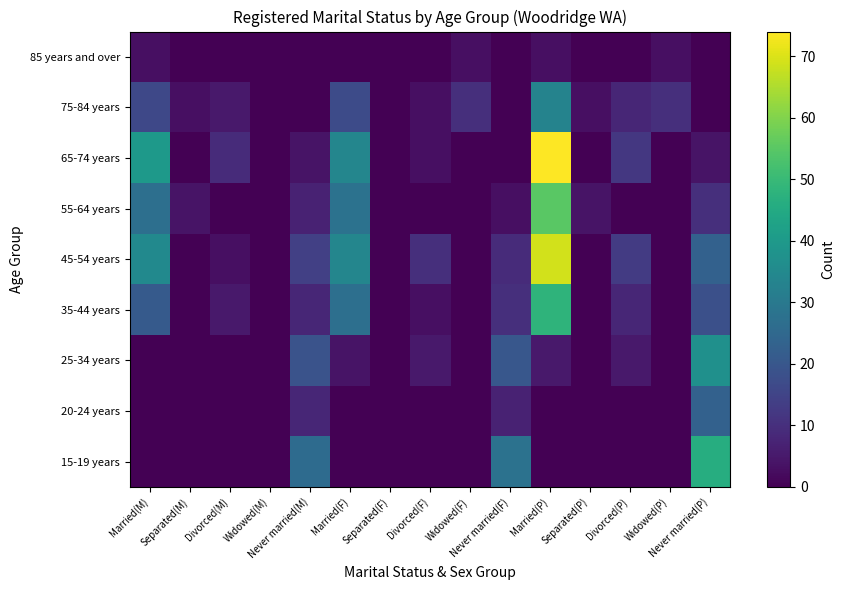

Reading left to right, extract all data points from this chart.

15-19 years: Married(M)=0	Separated(M)=0	Divorced(M)=0	Widowed(M)=0	Never married(M)=26	Married(F)=0	Separated(F)=0	Divorced(F)=0	Widowed(F)=0	Never married(F)=28	Married(P)=0	Separated(P)=0	Divorced(P)=0	Widowed(P)=0	Never married(P)=46
20-24 years: Married(M)=0	Separated(M)=0	Divorced(M)=0	Widowed(M)=0	Never married(M)=8	Married(F)=0	Separated(F)=0	Divorced(F)=0	Widowed(F)=0	Never married(F)=7	Married(P)=0	Separated(P)=0	Divorced(P)=0	Widowed(P)=0	Never married(P)=23
25-34 years: Married(M)=0	Separated(M)=0	Divorced(M)=0	Widowed(M)=0	Never married(M)=19	Married(F)=4	Separated(F)=0	Divorced(F)=5	Widowed(F)=0	Never married(F)=20	Married(P)=5	Separated(P)=0	Divorced(P)=5	Widowed(P)=0	Never married(P)=37
35-44 years: Married(M)=21	Separated(M)=0	Divorced(M)=5	Widowed(M)=0	Never married(M)=8	Married(F)=27	Separated(F)=0	Divorced(F)=3	Widowed(F)=0	Never married(F)=10	Married(P)=48	Separated(P)=0	Divorced(P)=8	Widowed(P)=0	Never married(P)=18
45-54 years: Married(M)=35	Separated(M)=0	Divorced(M)=3	Widowed(M)=0	Never married(M)=14	Married(F)=34	Separated(F)=0	Divorced(F)=10	Widowed(F)=0	Never married(F)=9	Married(P)=69	Separated(P)=0	Divorced(P)=13	Widowed(P)=0	Never married(P)=23
55-64 years: Married(M)=27	Separated(M)=4	Divorced(M)=0	Widowed(M)=0	Never married(M)=7	Married(F)=28	Separated(F)=0	Divorced(F)=0	Widowed(F)=0	Never married(F)=3	Married(P)=55	Separated(P)=4	Divorced(P)=0	Widowed(P)=0	Never married(P)=10
65-74 years: Married(M)=40	Separated(M)=0	Divorced(M)=9	Widowed(M)=0	Never married(M)=4	Married(F)=34	Separated(F)=0	Divorced(F)=3	Widowed(F)=0	Never married(F)=0	Married(P)=74	Separated(P)=0	Divorced(P)=12	Widowed(P)=0	Never married(P)=4
75-84 years: Married(M)=16	Separated(M)=3	Divorced(M)=5	Widowed(M)=0	Never married(M)=0	Married(F)=17	Separated(F)=0	Divorced(F)=3	Widowed(F)=10	Never married(F)=0	Married(P)=33	Separated(P)=3	Divorced(P)=8	Widowed(P)=10	Never married(P)=0
85 years and over: Married(M)=3	Separated(M)=0	Divorced(M)=0	Widowed(M)=0	Never married(M)=0	Married(F)=0	Separated(F)=0	Divorced(F)=0	Widowed(F)=3	Never married(F)=0	Married(P)=3	Separated(P)=0	Divorced(P)=0	Widowed(P)=3	Never married(P)=0